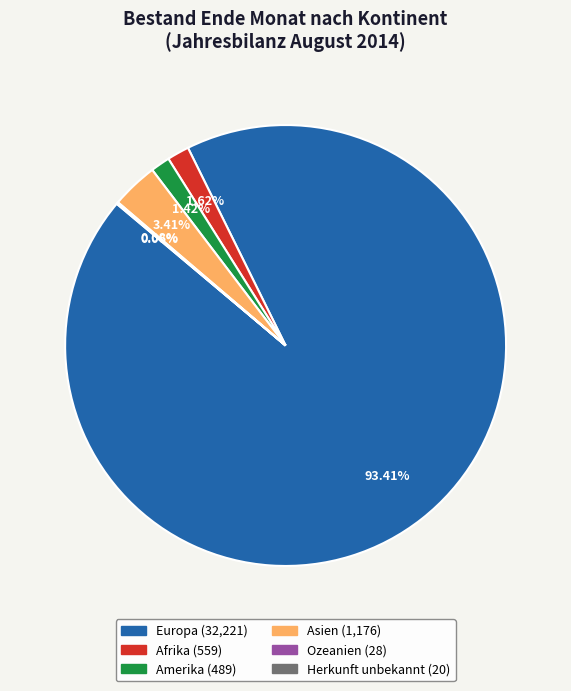

Is the sum of Asien and Europa greater than half?

Yes